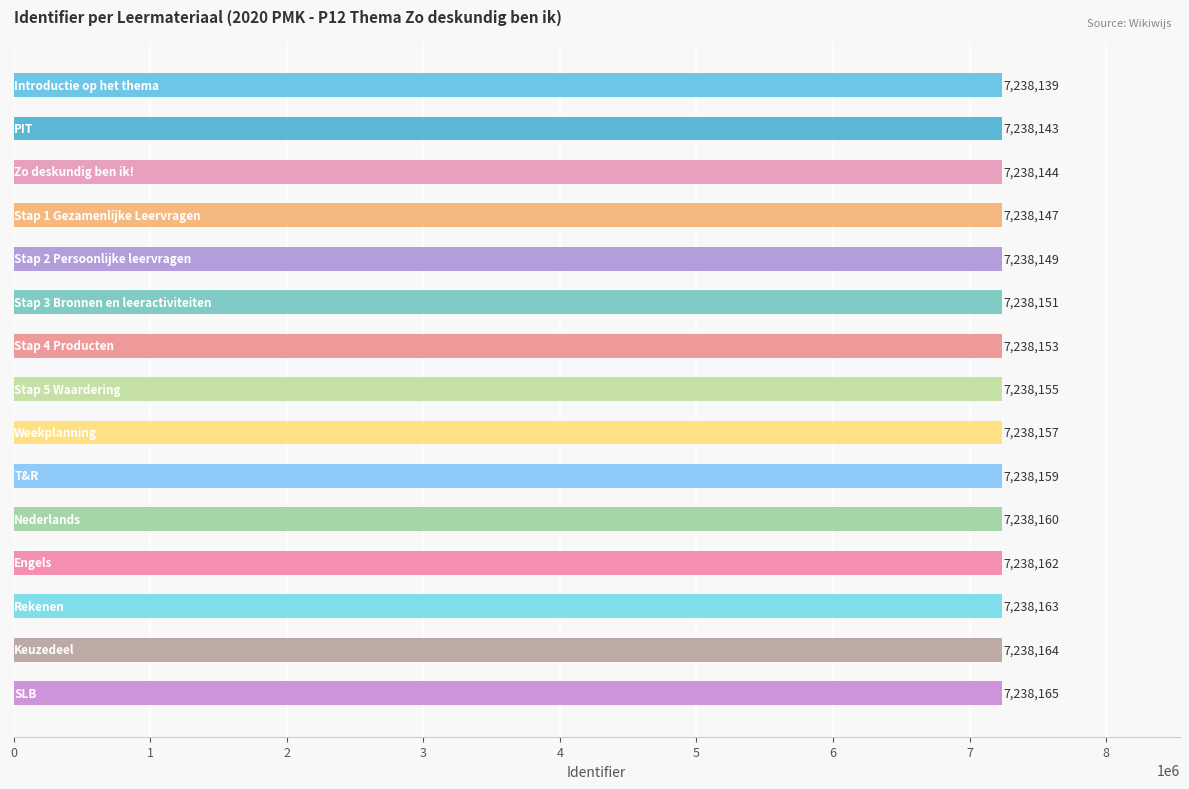

What is the difference between the maximum and minimum values?

26